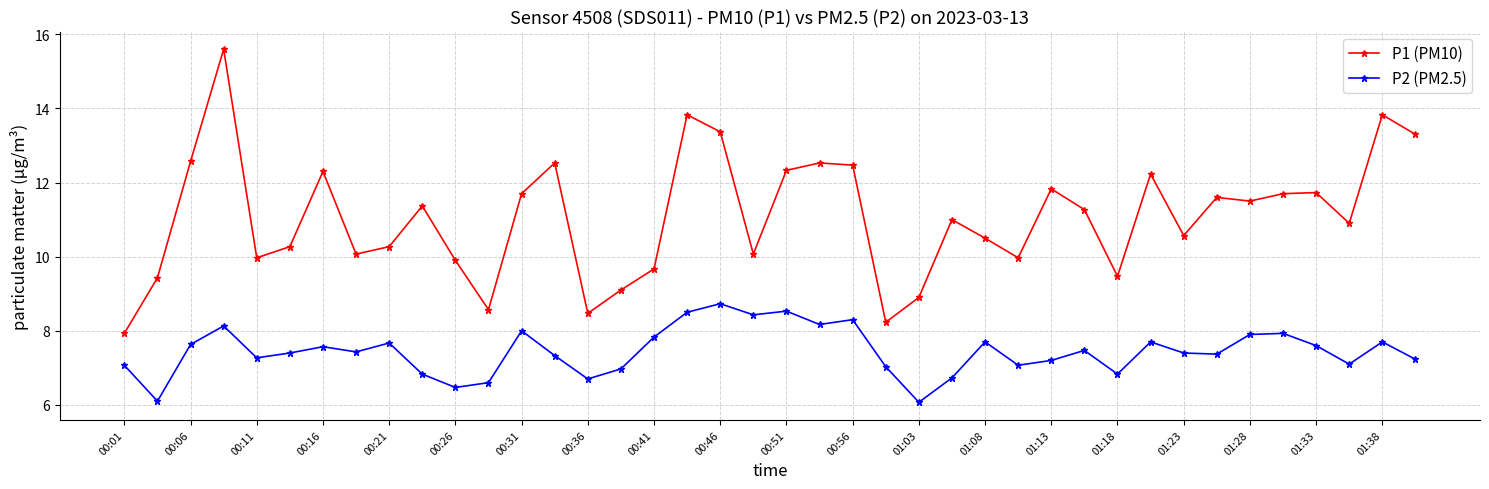

Rank the series by their average value, from lowest to highest.

P2 (PM2.5), P1 (PM10)